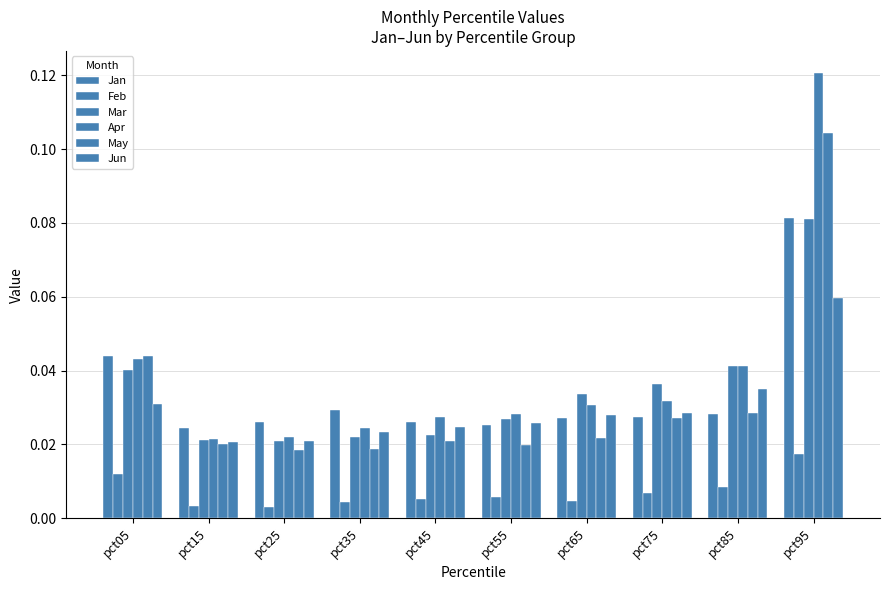

Does the chart contain stacked bars?

No